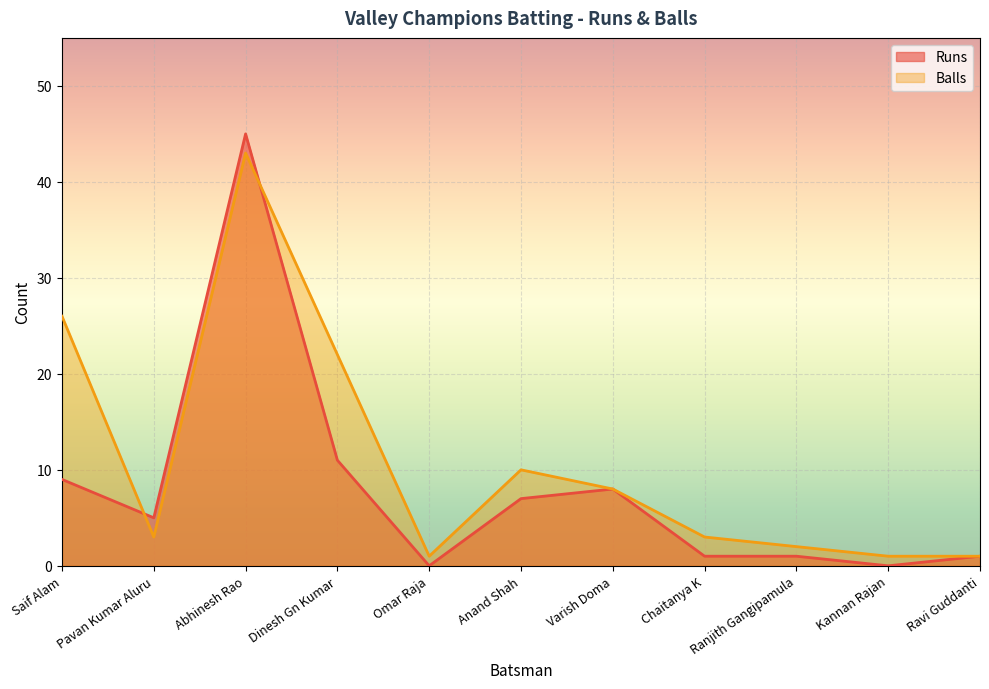

Where does the Balls series first go above 3?

Saif Alam